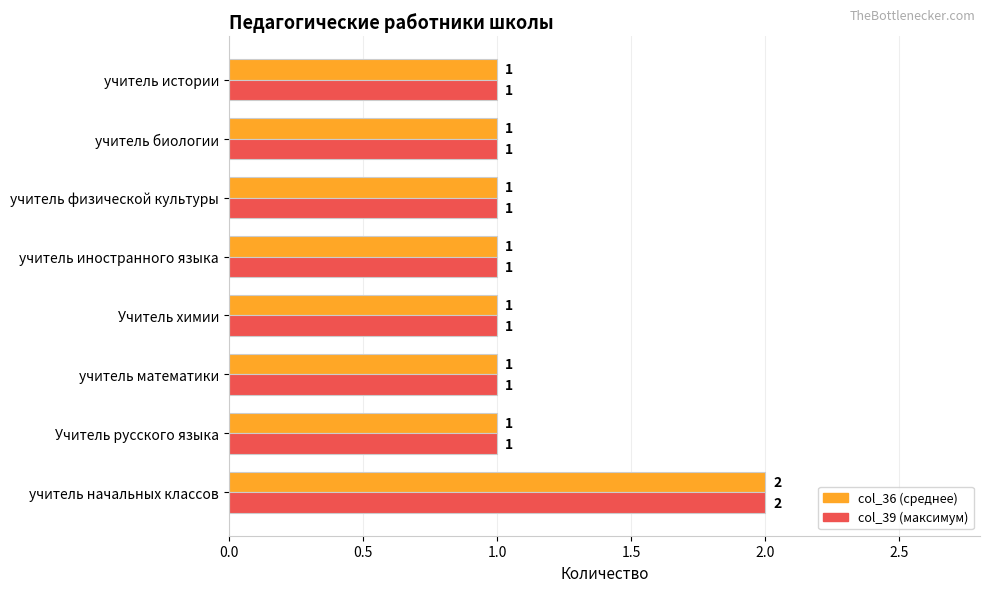

At which category is the sum across all series the highest?

учитель начальных классов